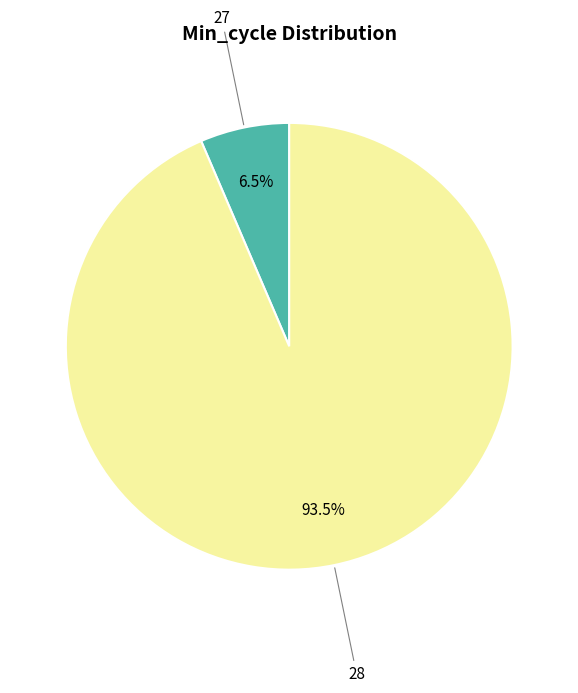

Is there any slice that represents more than half of the pie?

Yes